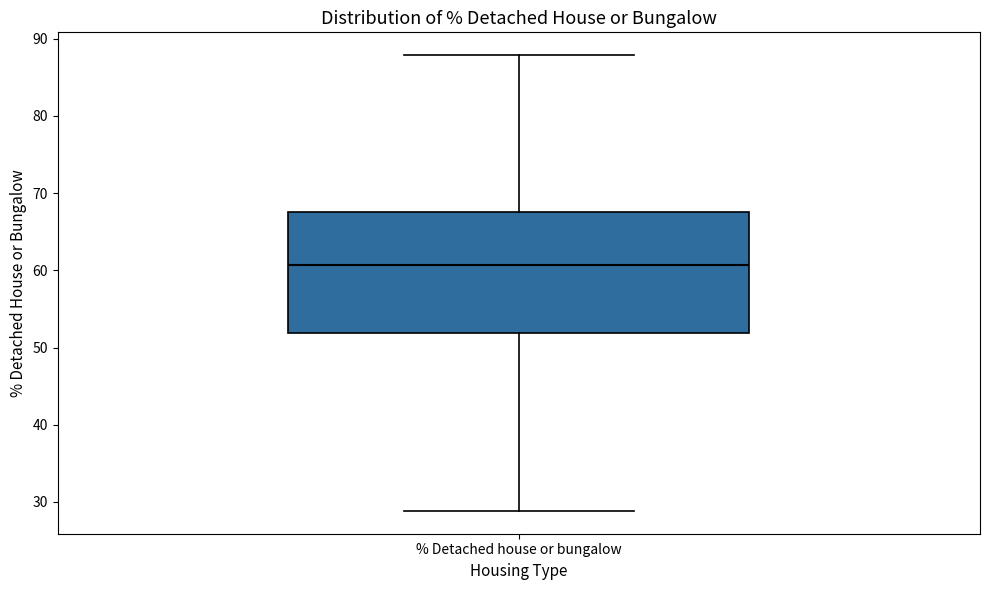

Where is the upper edge of the box for % Detached house or bungalow on the y-axis? The values are not printed on the chart, so give them approximately, as read against the axis.

67